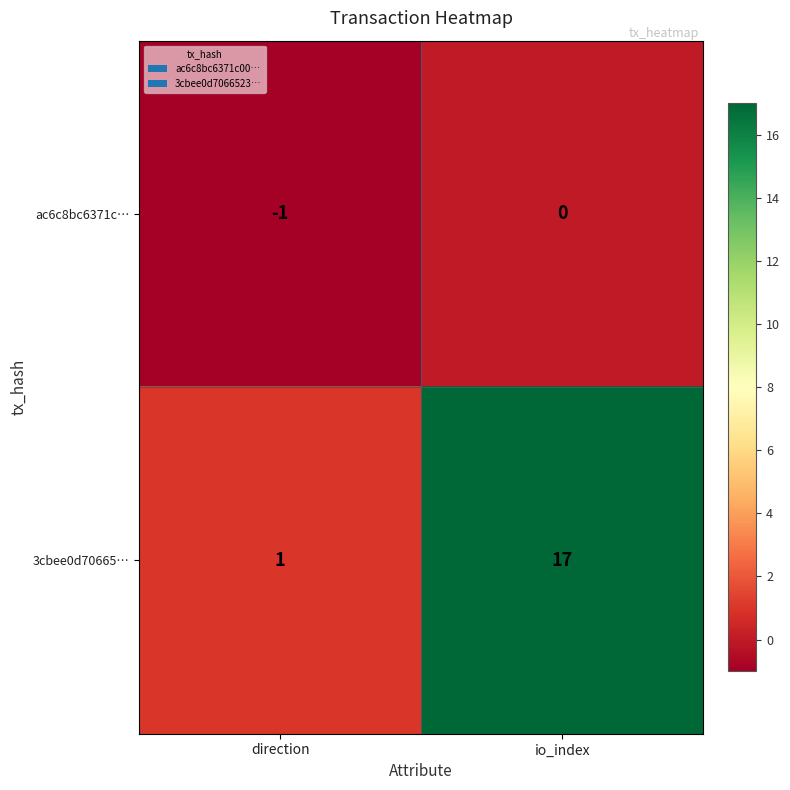

Which series changed the most between direction and io_index?

3cbee0d70665…